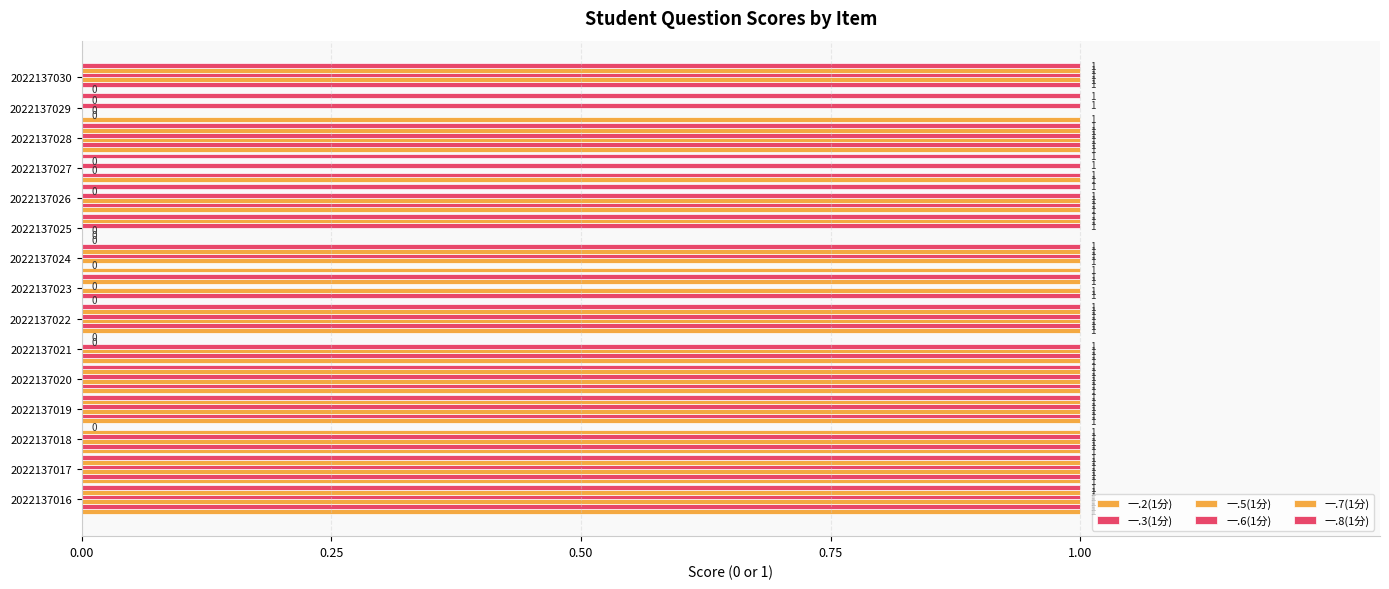

Which series has the largest total across all categories?

一.6(1分)